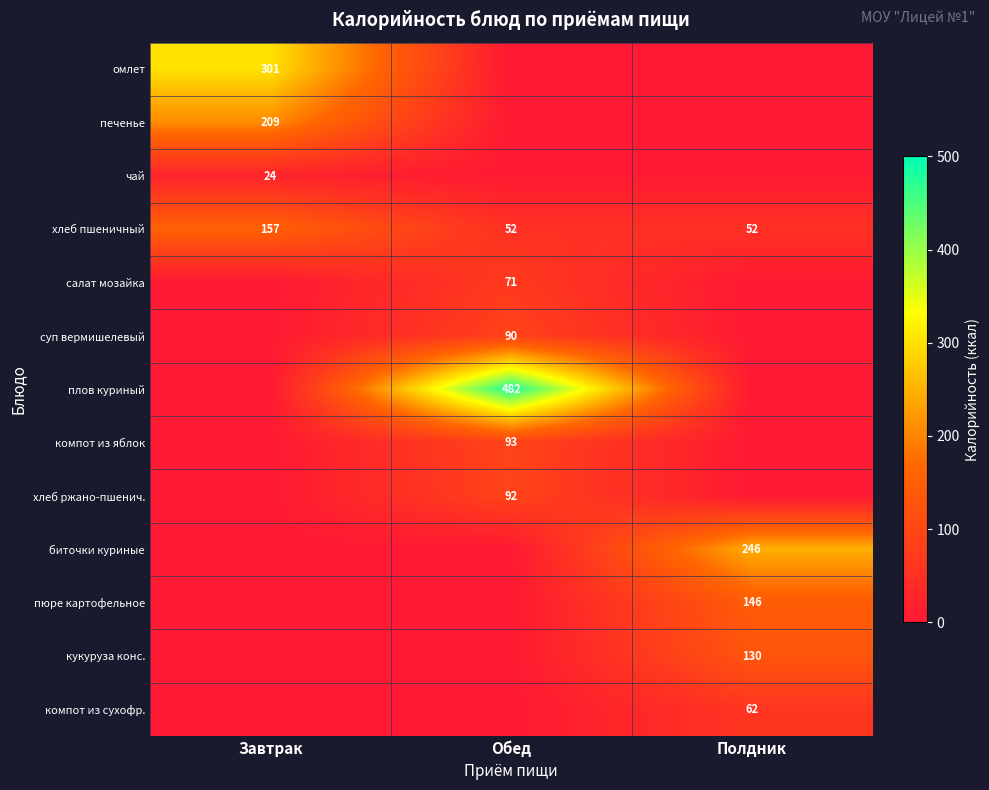

Count the number of data series in this chart.

13